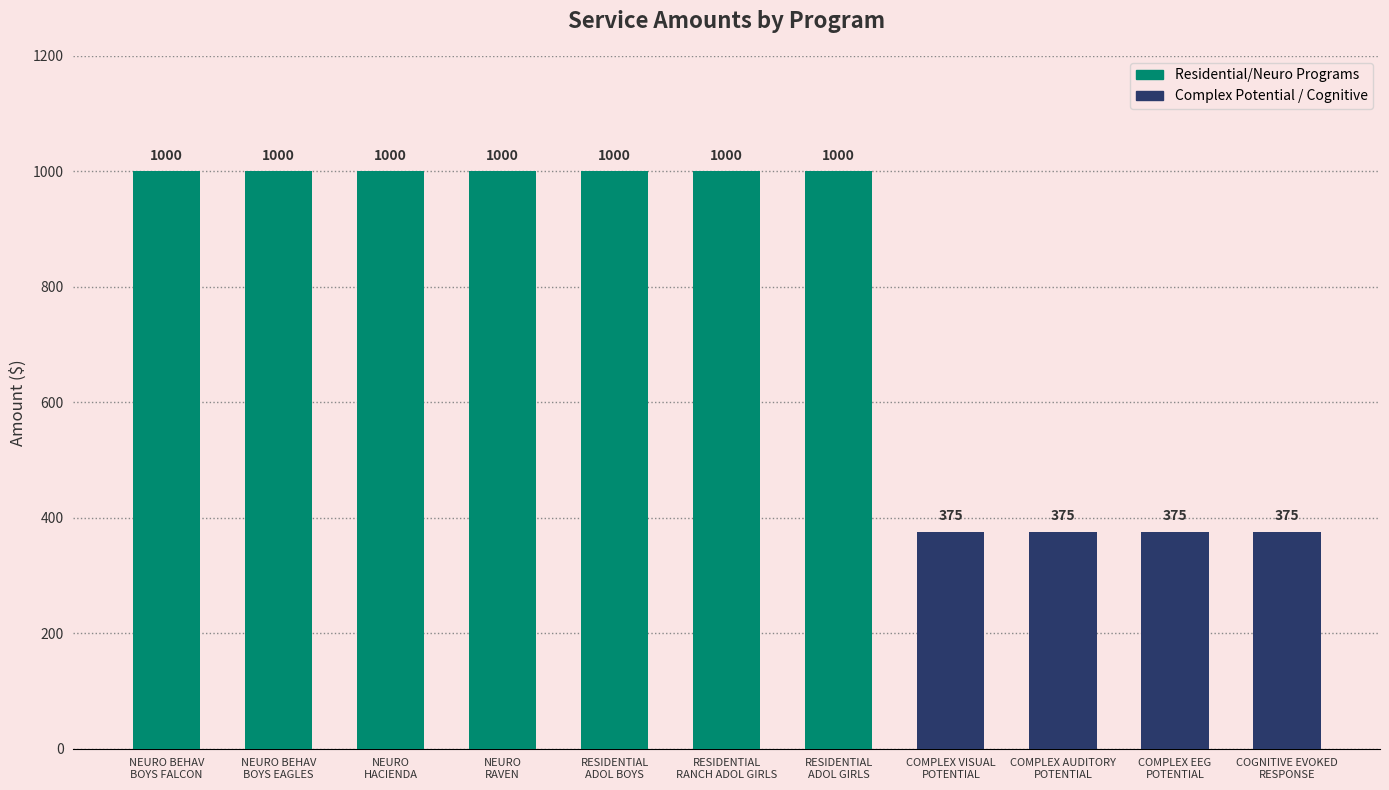

What is the difference between the second highest and minimum values?

625